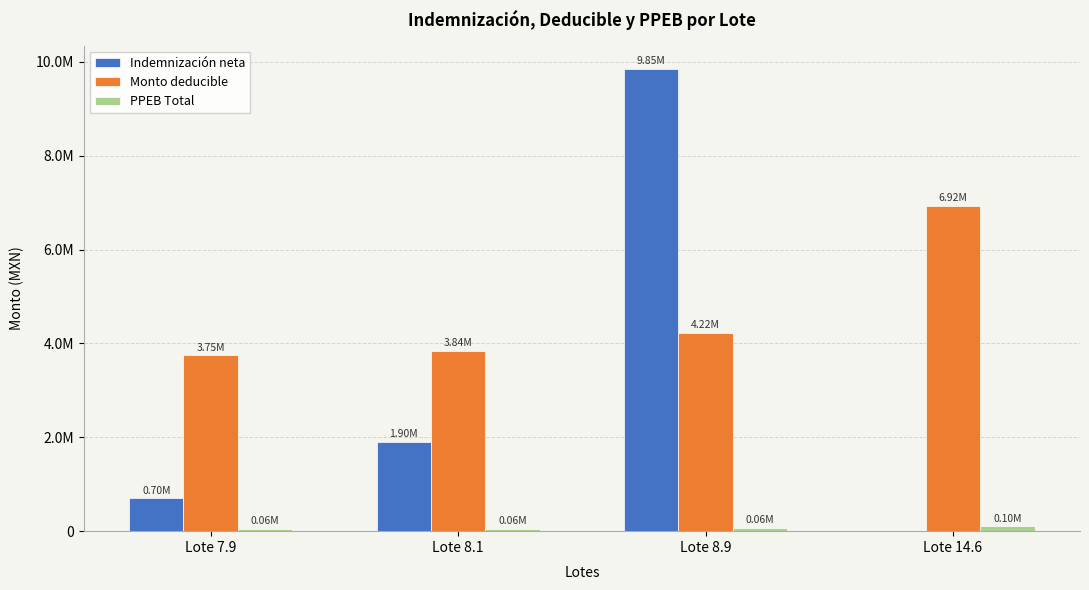

Does the chart contain stacked bars?

No